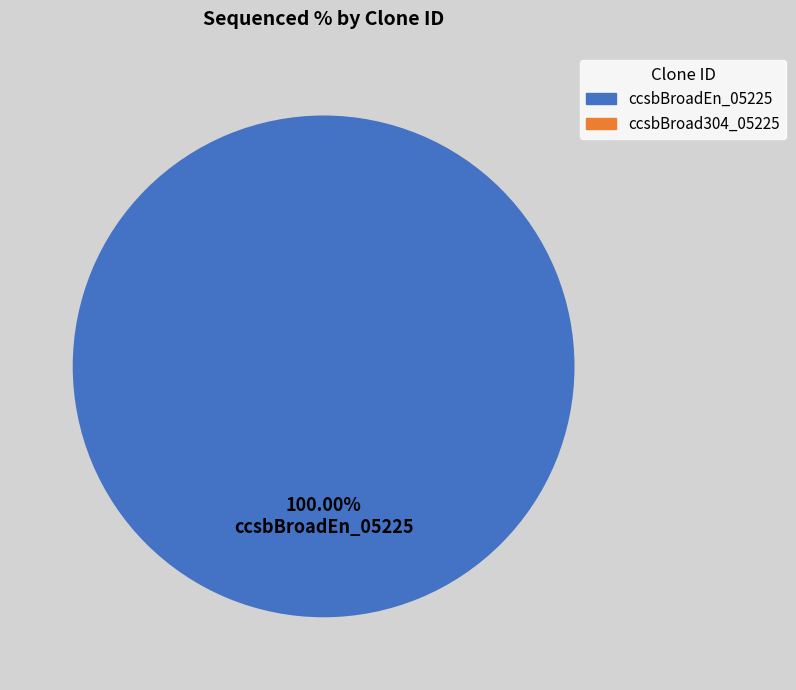

Is there any slice that represents more than half of the pie?

Yes